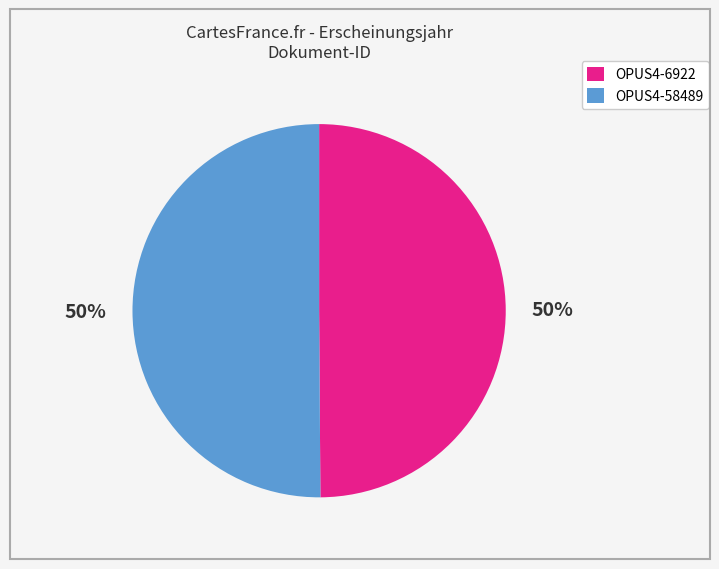

Combined, do OPUS4-6922 and OPUS4-58489 account for over 50%?

Yes